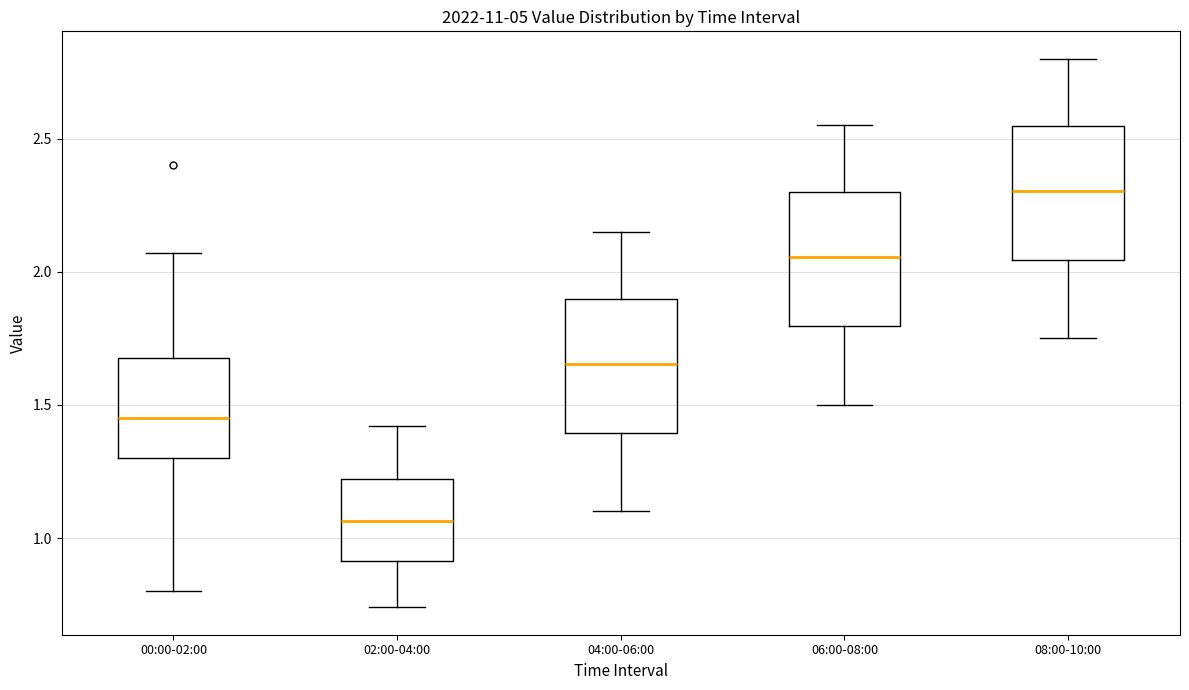

Where does the lower whisker of the box for 04:00-06:00 end on the y-axis? The values are not printed on the chart, so give them approximately, as read against the axis.

1.10